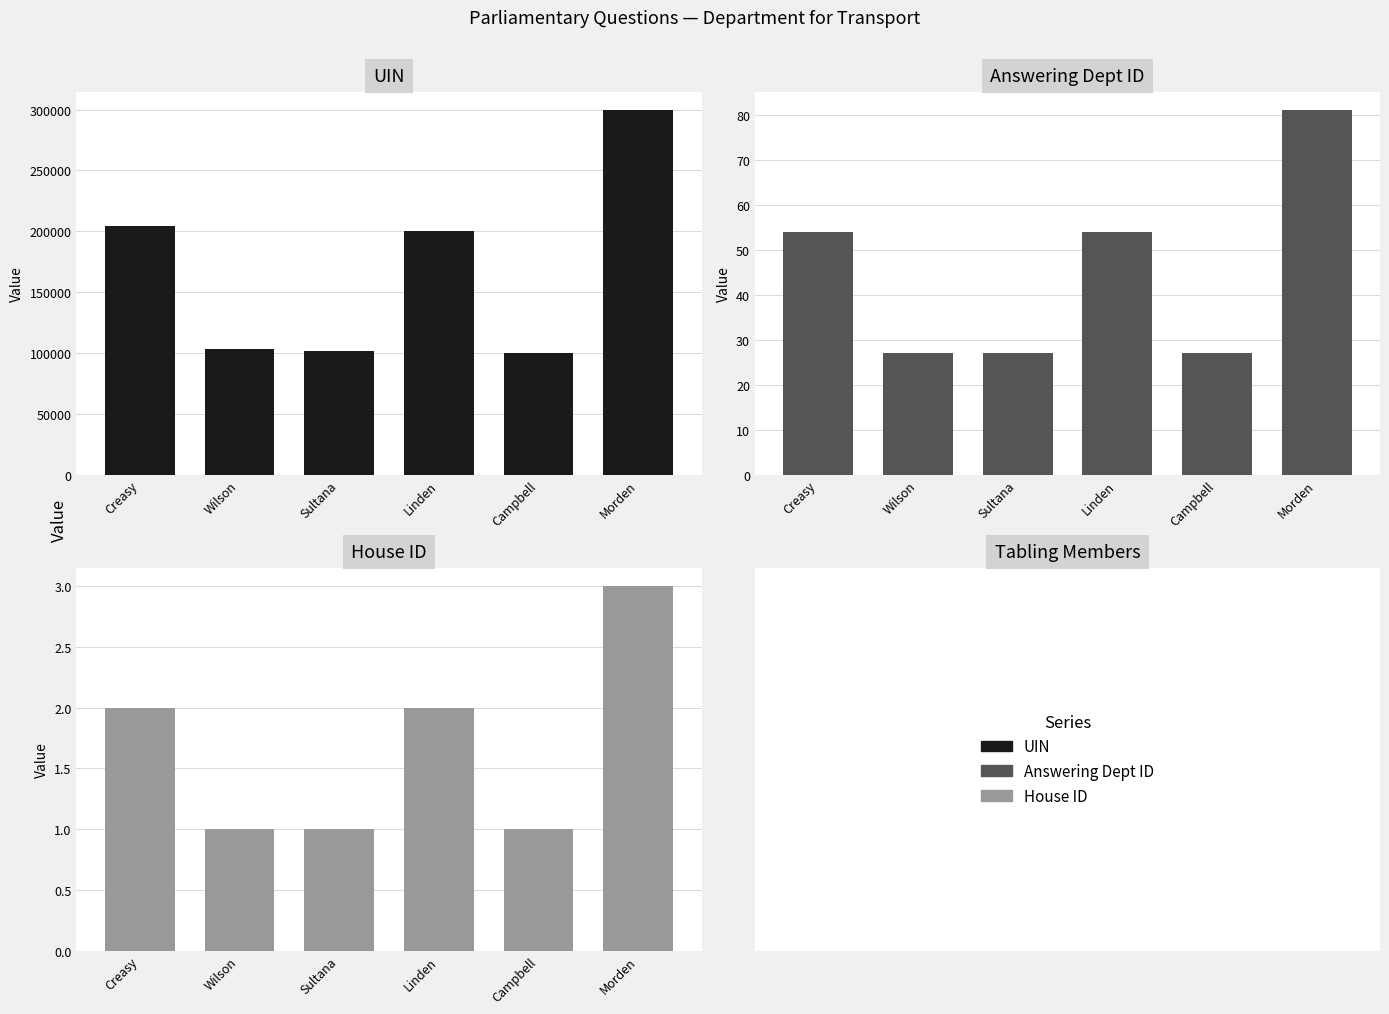

What is the average value of the House ID series?

2